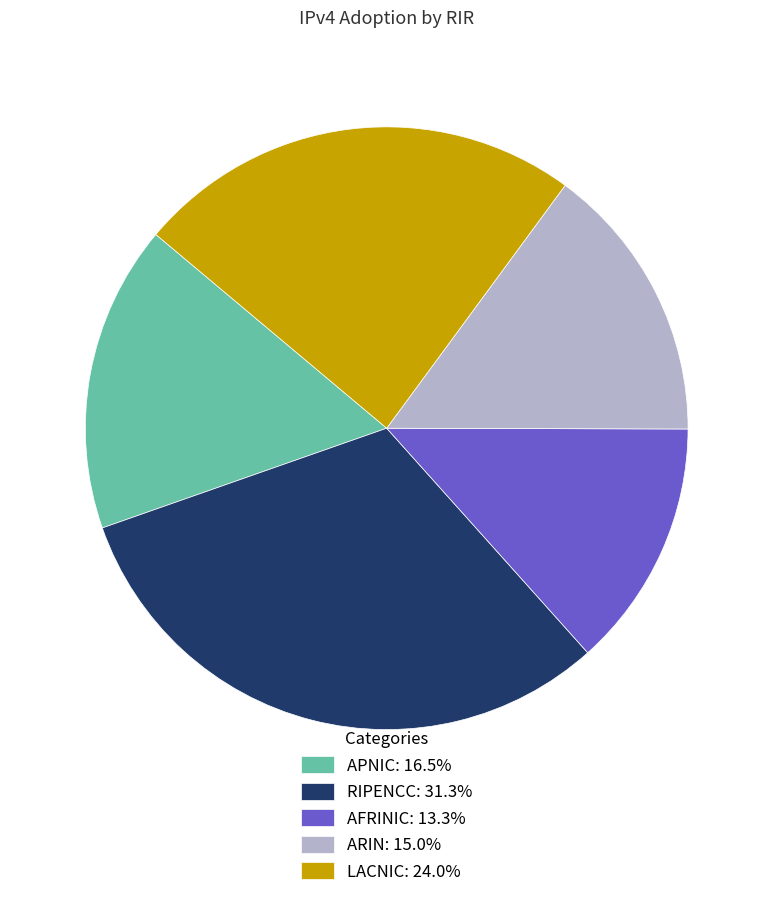

Does any single category account for the majority?

No